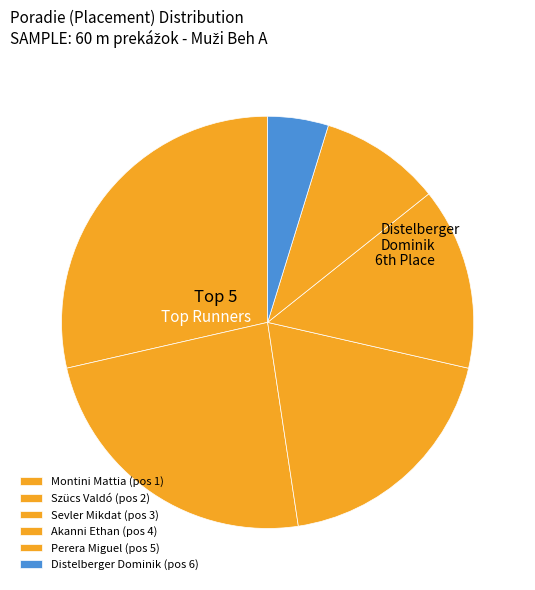

Count the number of slices in the pie.

6